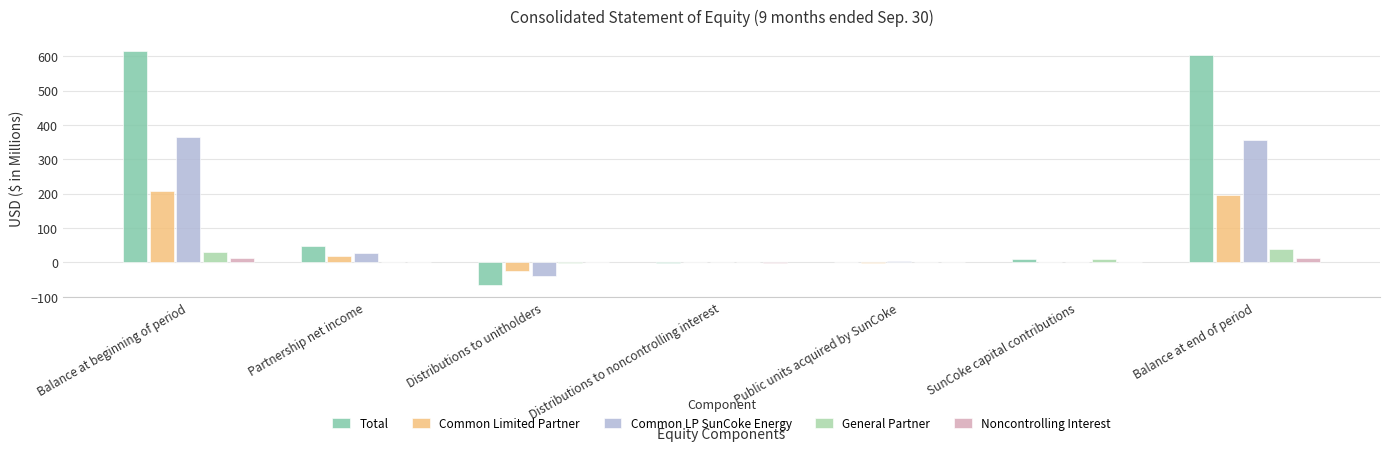

What is the sum of all Common Limited Partner values?

393.8